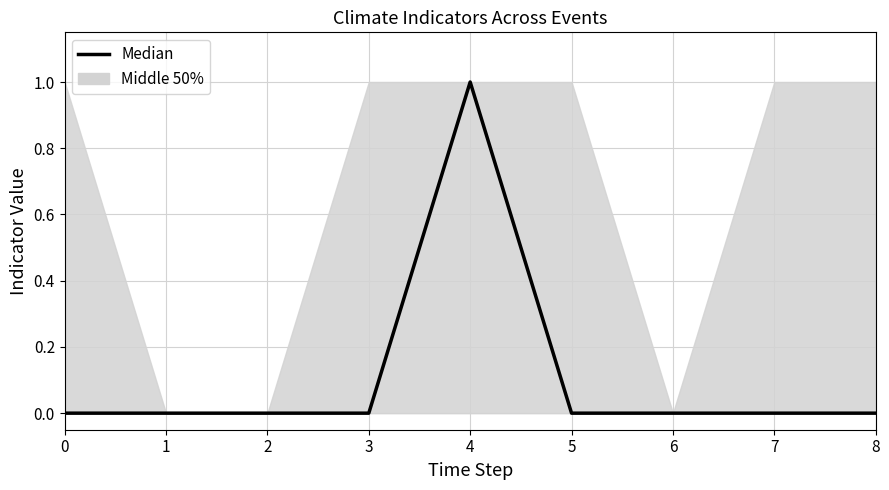

How many lines are shown in the chart?

1